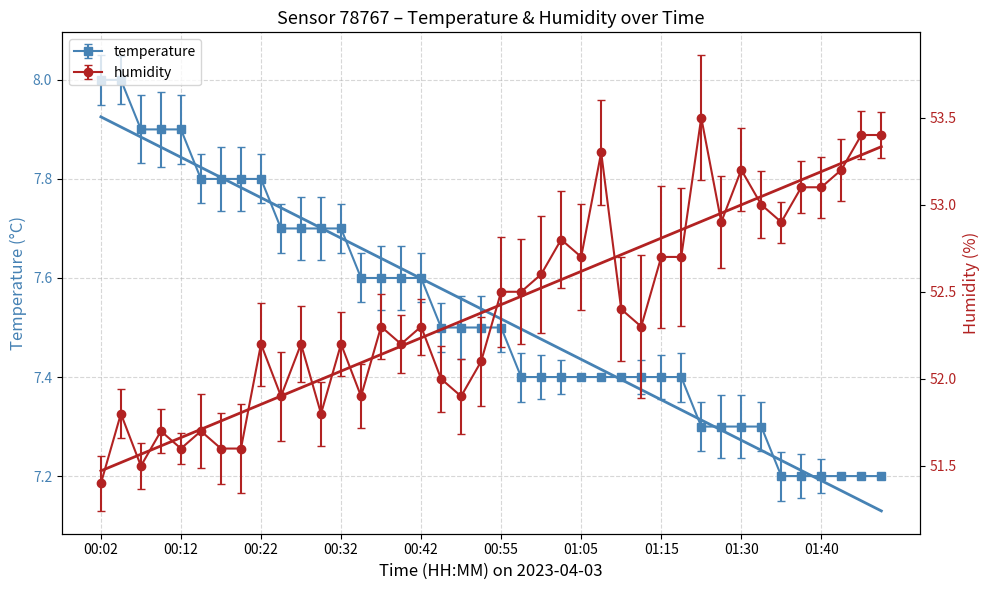

True or false: temperature has more than 2 points higher than both neighbors.

False